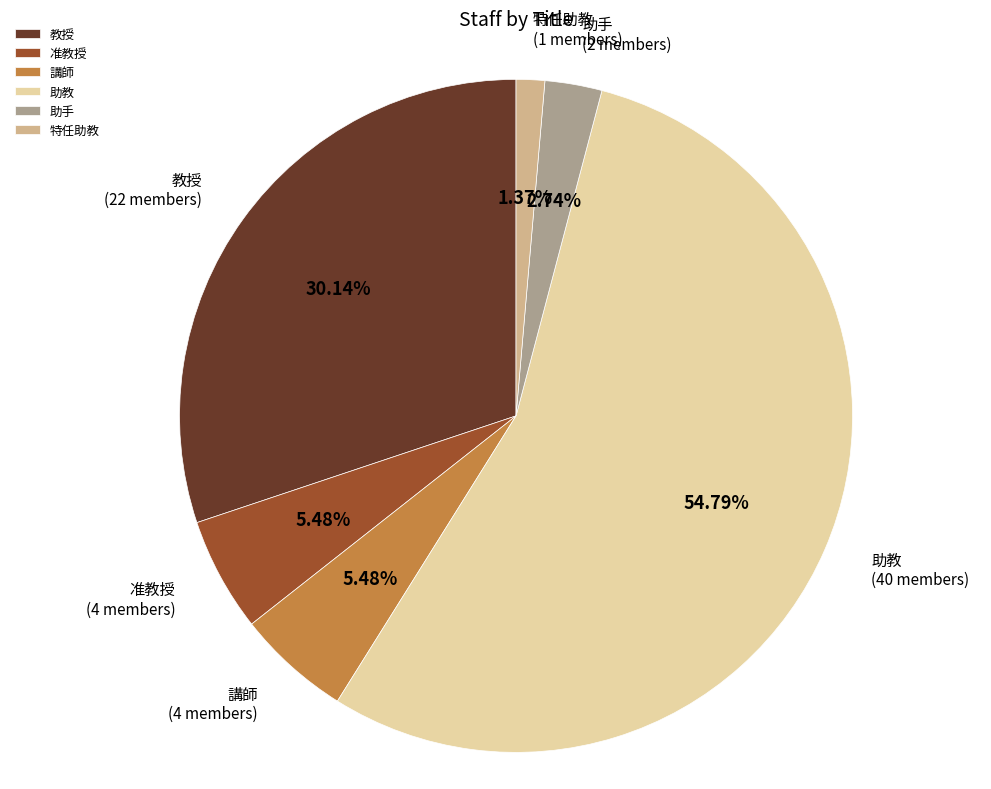

Count the number of slices in the pie.

6